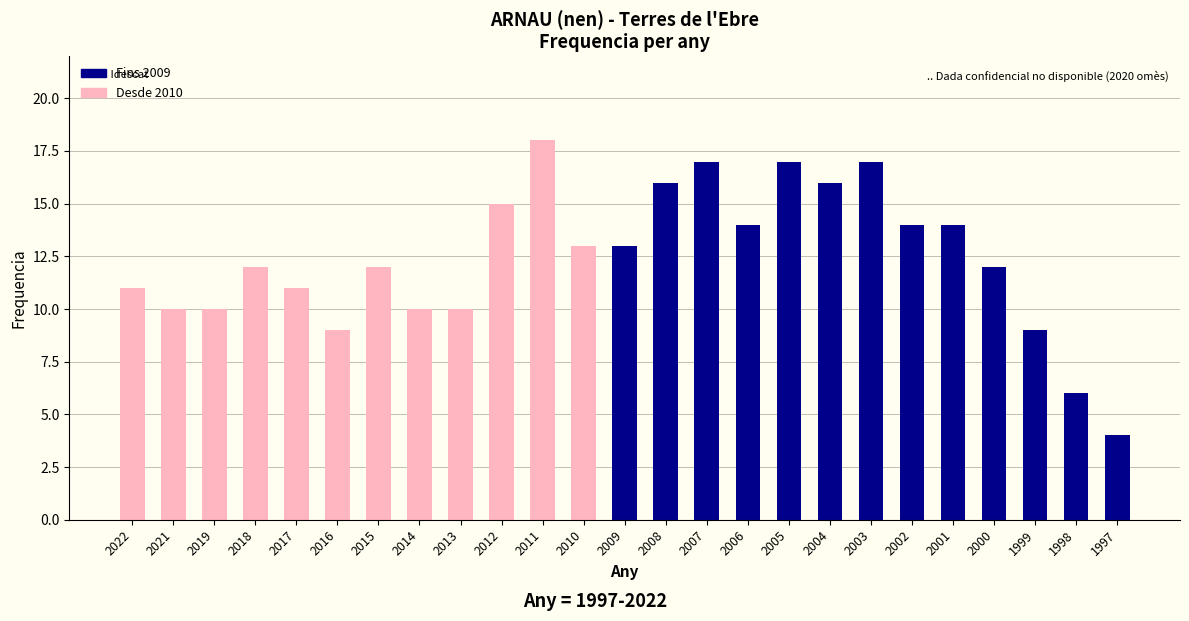

What is the value of the 25th bar from the left?

4